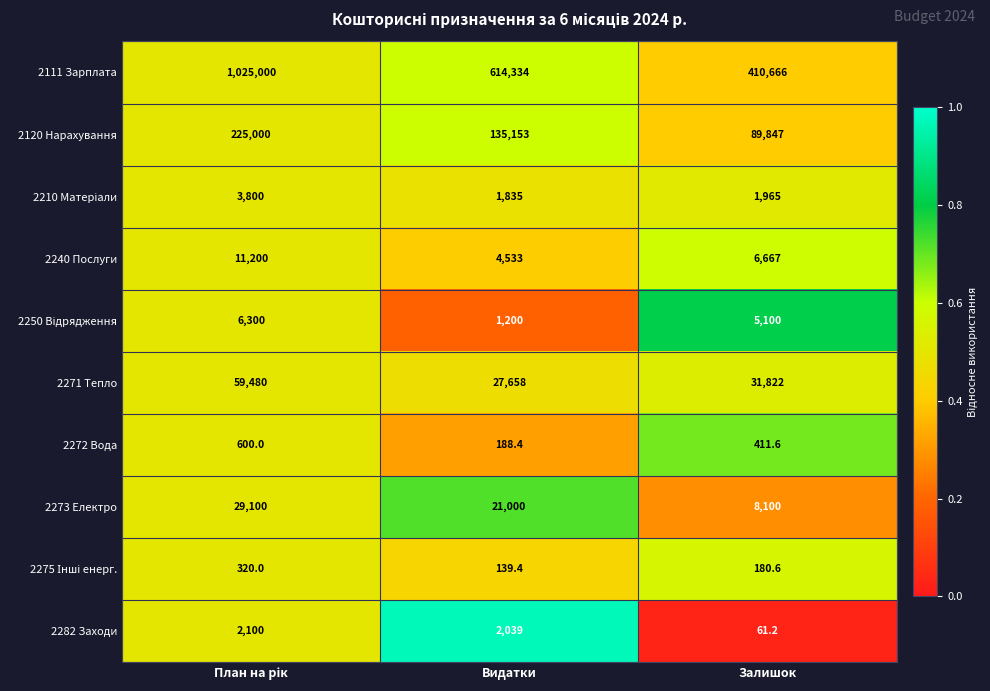

Which series has the largest range (max minus min)?

2111 Зарплата